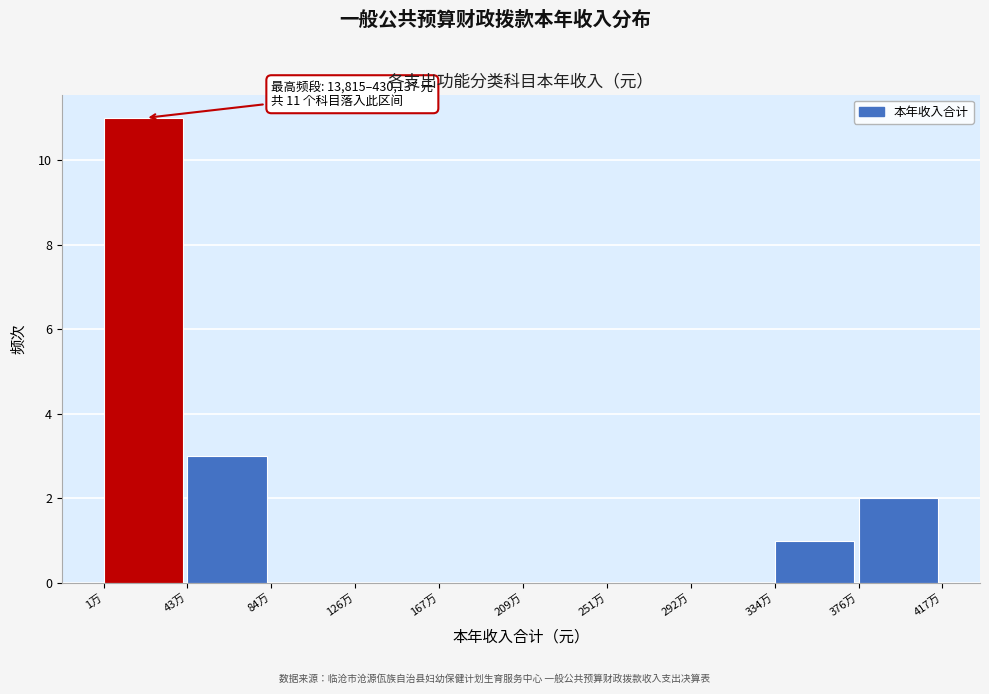

Reading left to right, list all the values displayed in this chart.

1万=11	43万=3	84万=0	126万=0	167万=0	209万=0	251万=0	292万=0	334万=1	376万=2